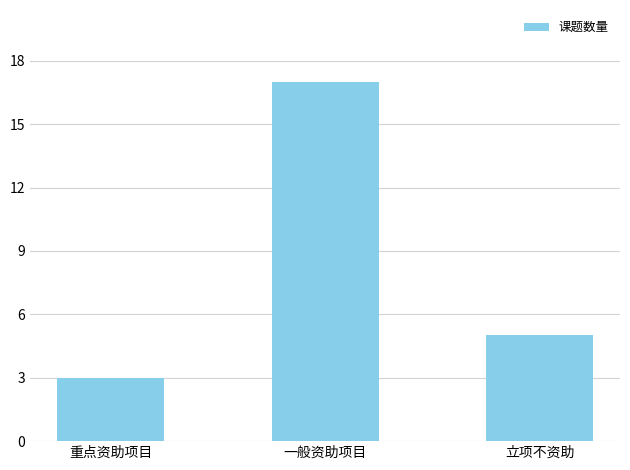

Count the values in the range 3 to 17.

3